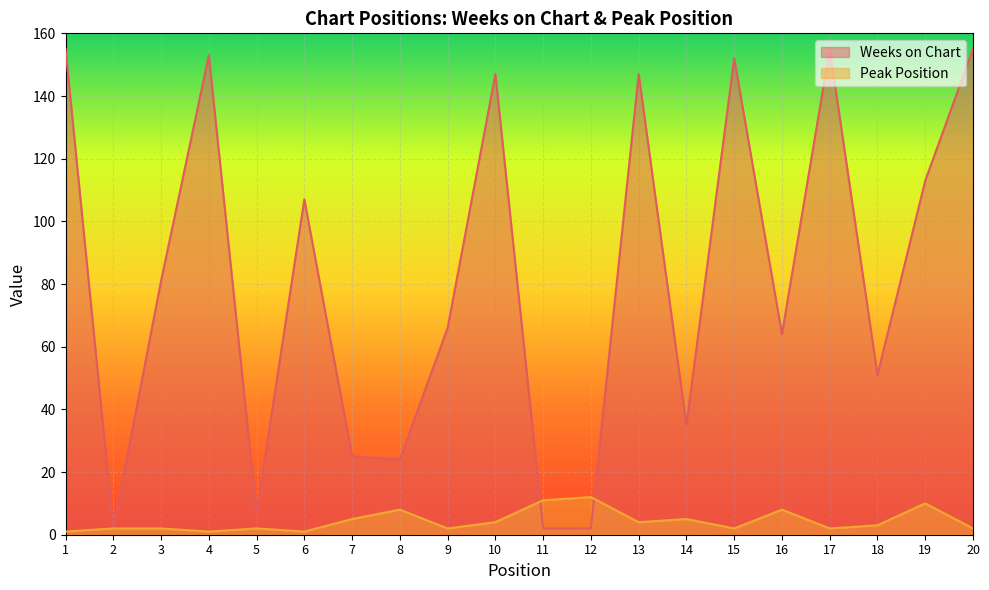

Which series has the largest total across all categories?

Weeks on Chart